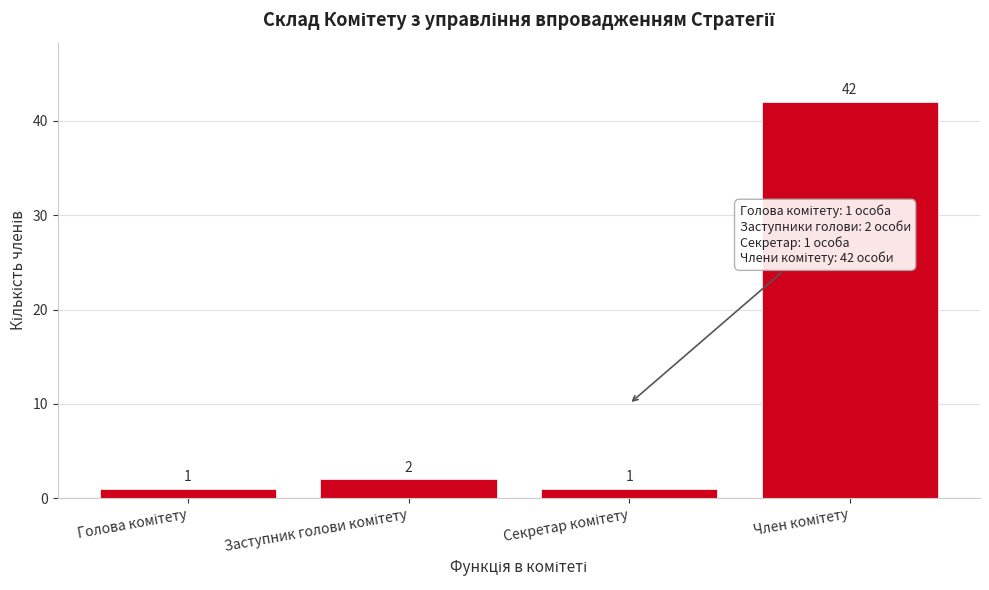

Reading right to left, what are all the values shown in this chart?

42	1	2	1